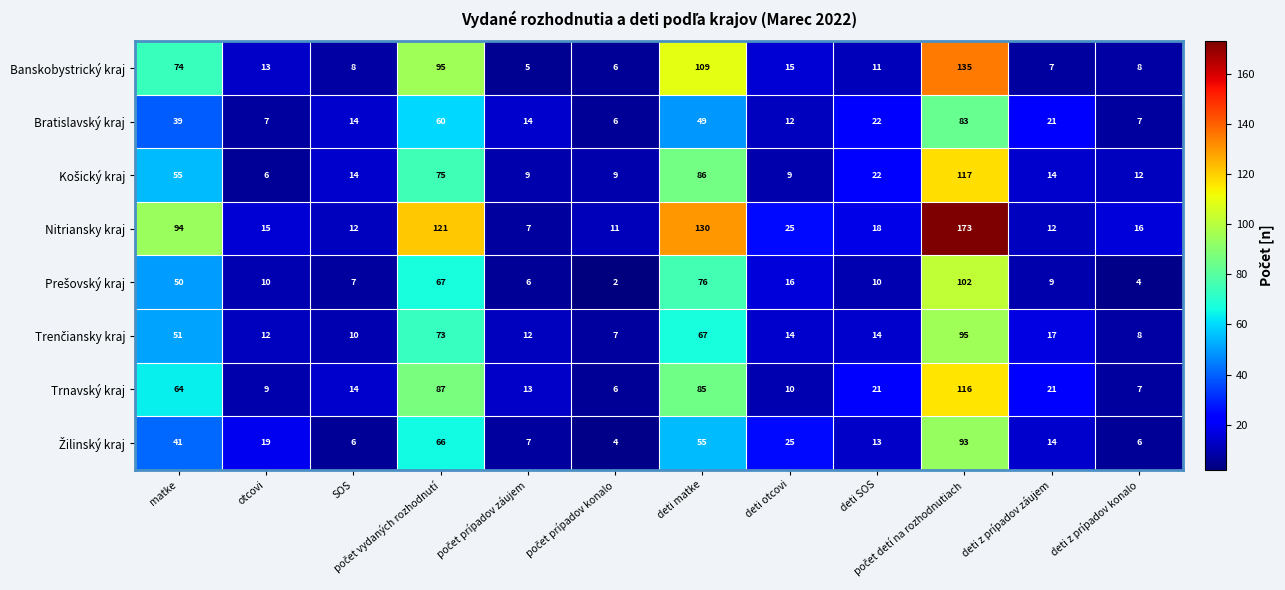

Is it true that Trnavský kraj equals 85 at deti matke?

True